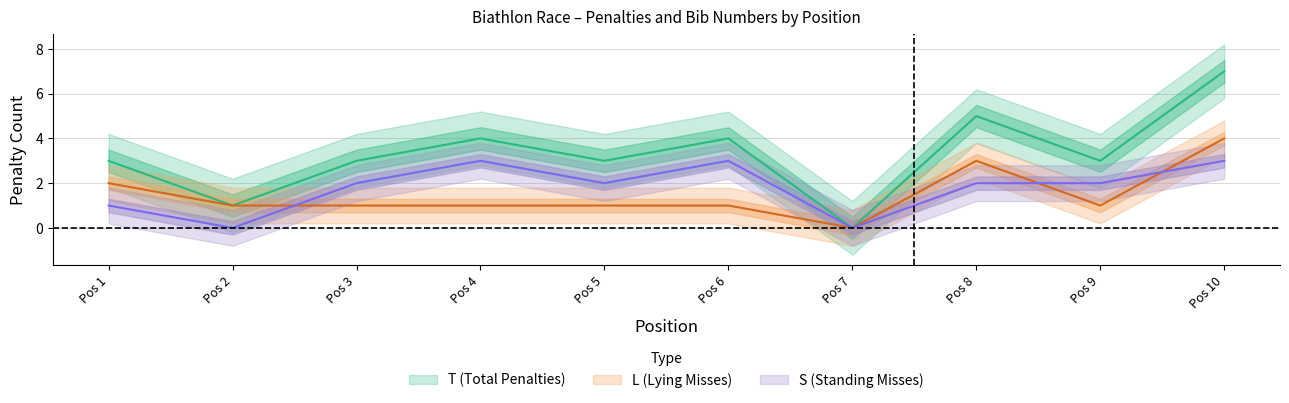

What is the maximum value for T (Total Penalties)?

7